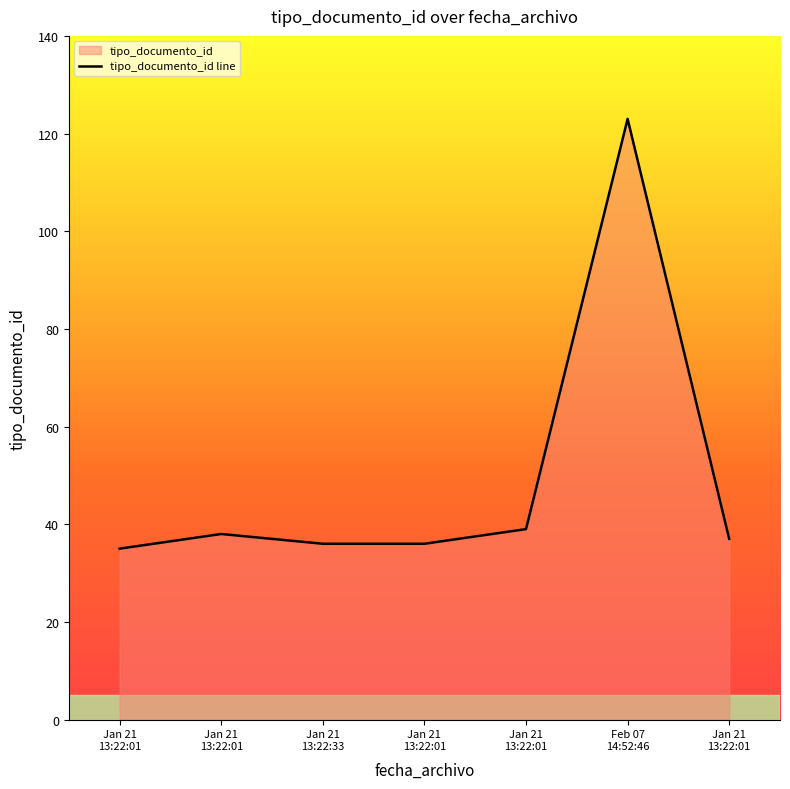

List the labels in order of value, largest first.

Feb 07 14:52:46, Jan 21 13:22:01, Jan 21 13:22:01, Jan 21 13:22:01, Jan 21 13:22:33, Jan 21 13:22:01, Jan 21 13:22:01